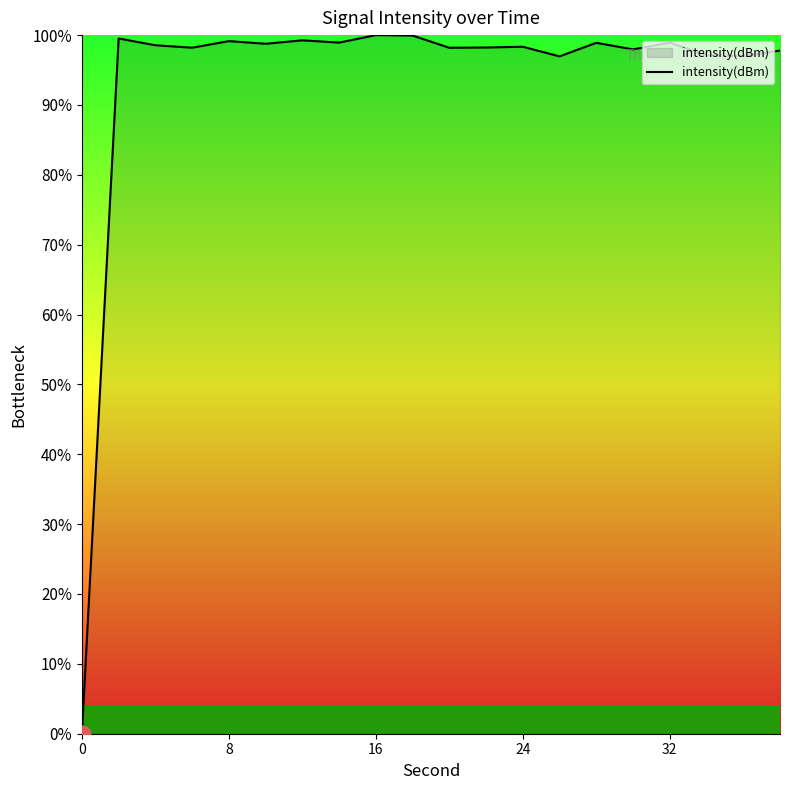

What is the sum of all values?

1871.7